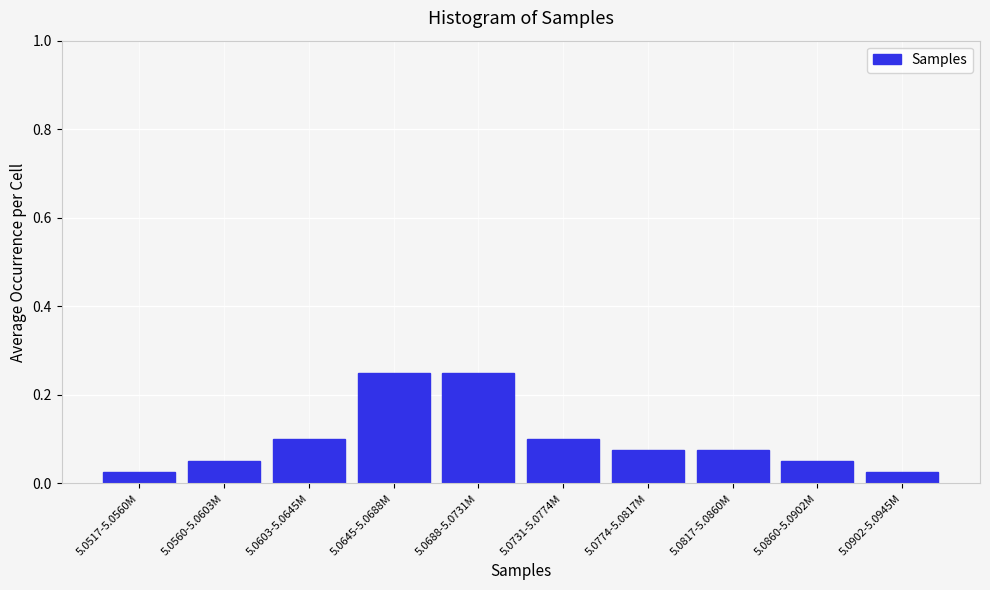

What is the label of the 1st bar from the right?

5.0902-5.0945M